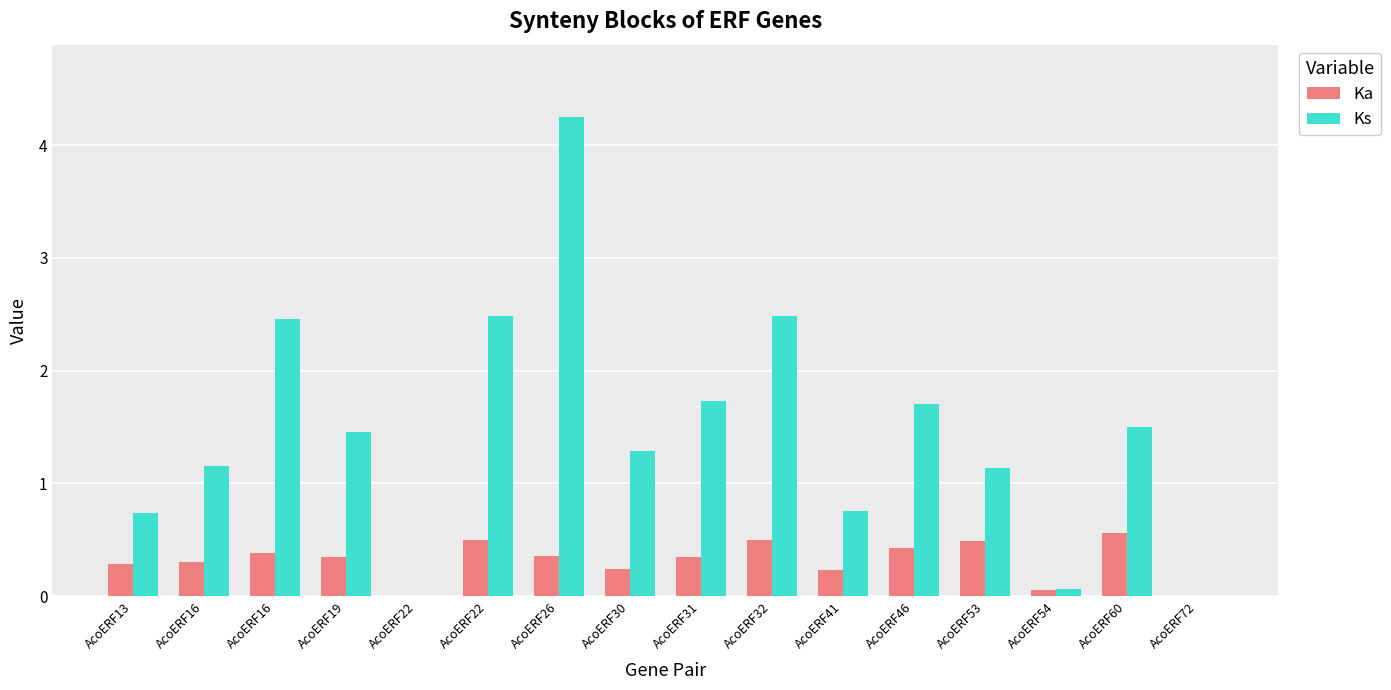

Which category has the highest value in the Ka series?

AcoERF60